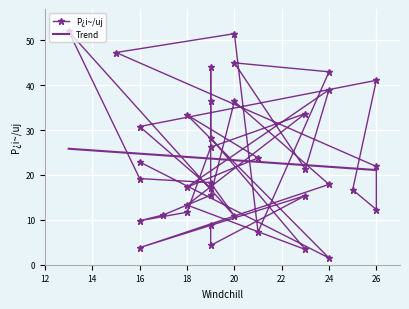

Is this an area chart (filled region under the line)?

No